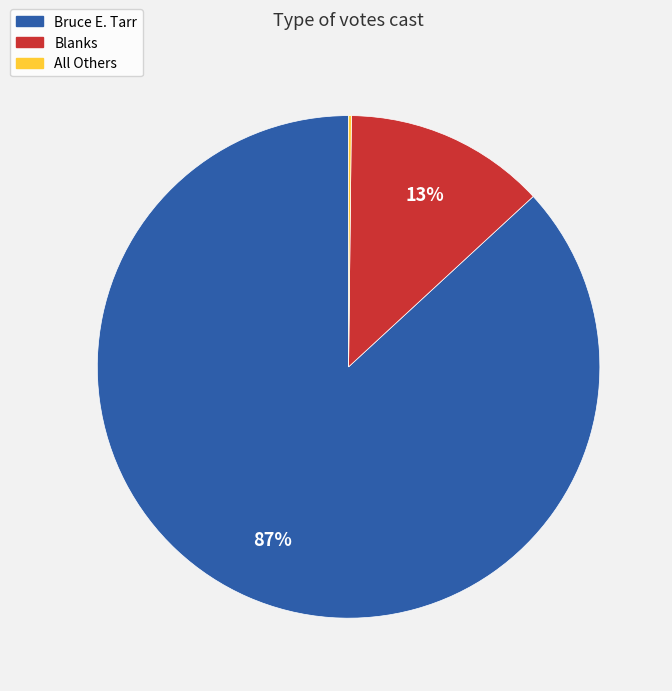

Does any single category account for the majority?

Yes